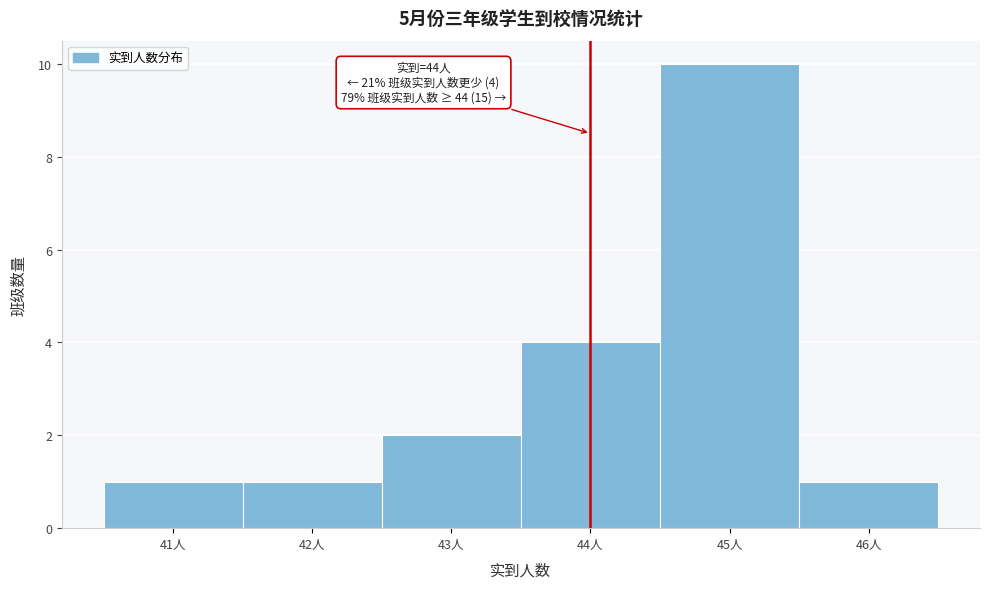

Which range on the x-axis has the tallest bar?

44.5 to 45.5